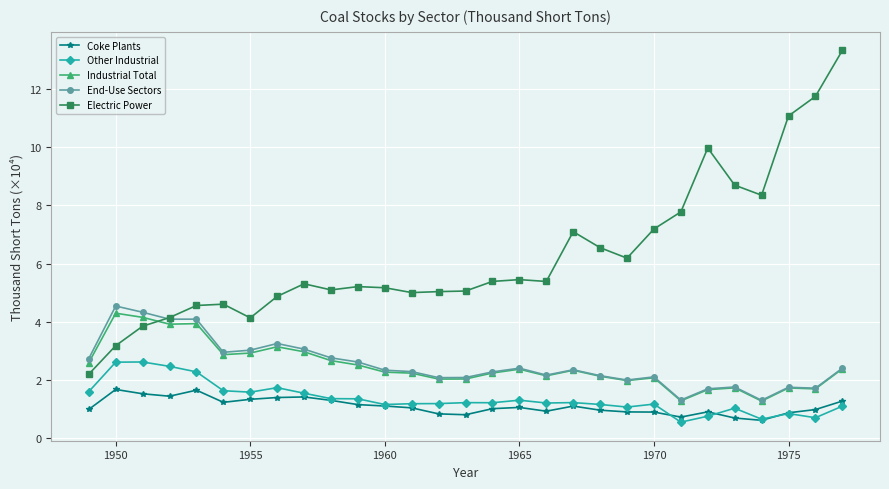

Which series has the widest spread of values?

Electric Power